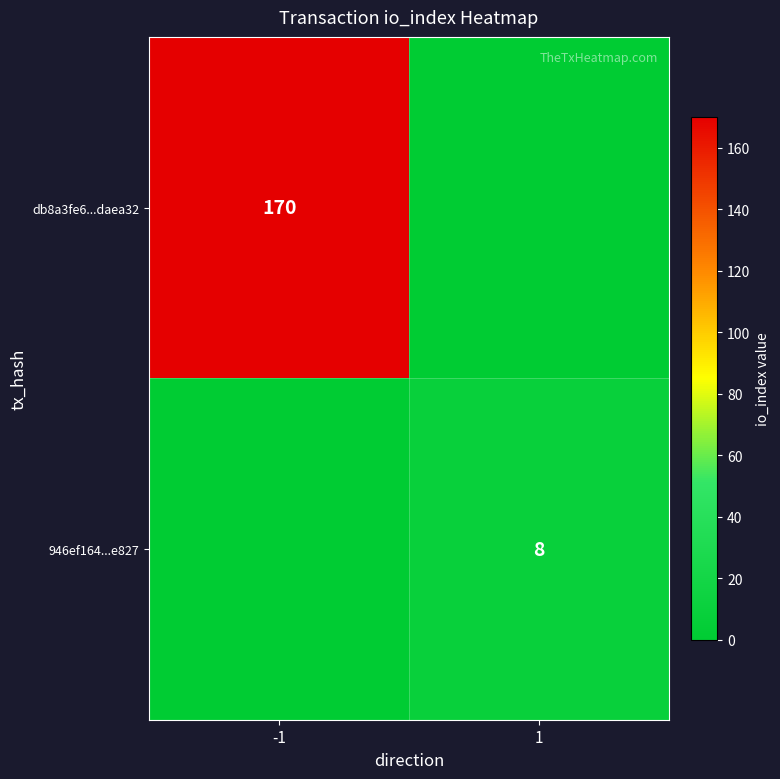

True or false: db8a3fe6...daea32 has a value of 225 at -1.

False